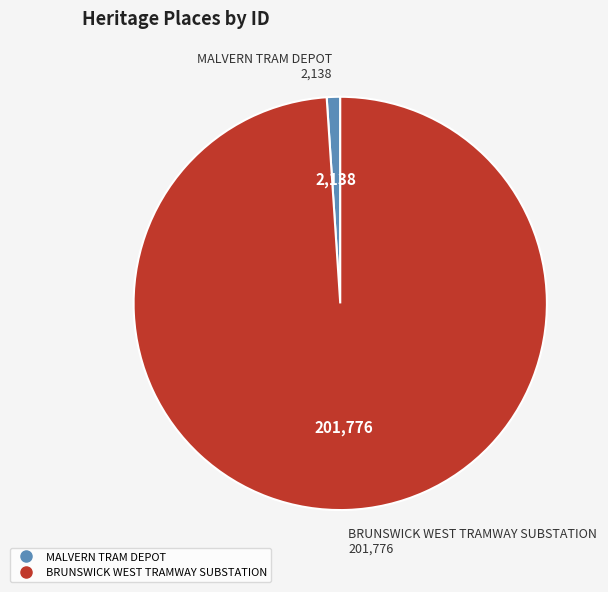

Is there any slice that represents more than half of the pie?

Yes